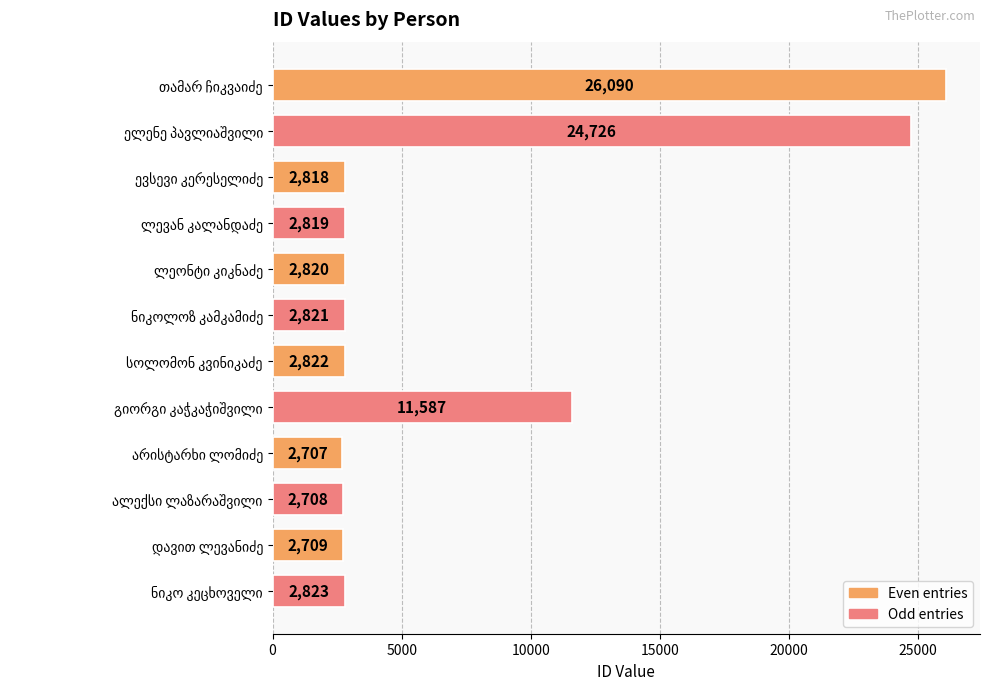

What is the greatest value displayed?

26090